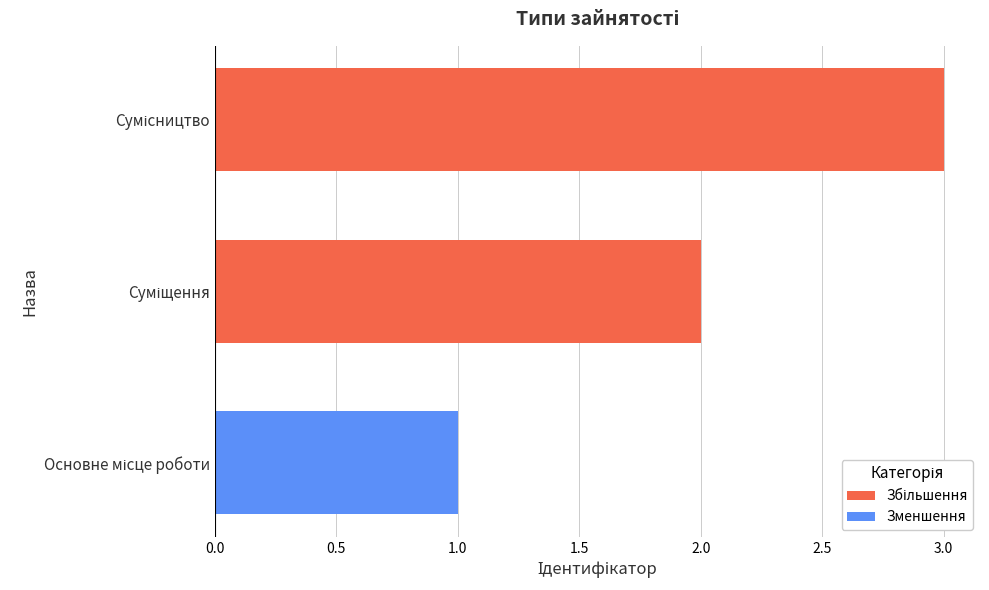

What is the difference between the values at Сумісництво and Суміщення?

1